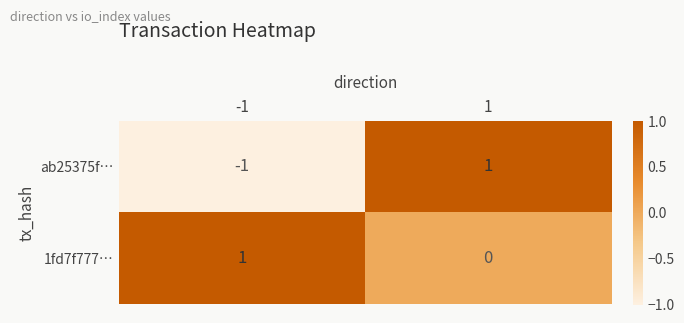

List the series in order of their overall mean, highest first.

1fd7f777…, ab25375f…